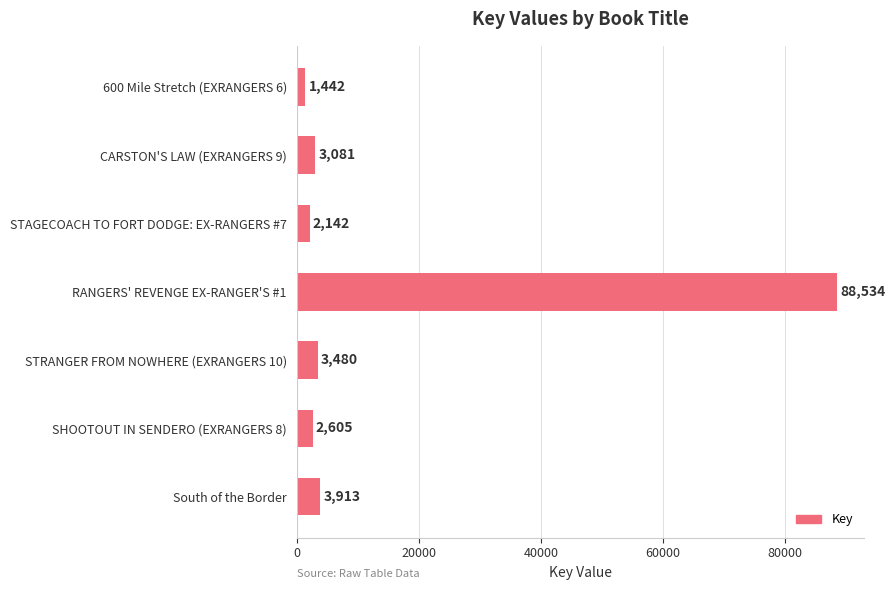

What value does the data have at SHOOTOUT IN SENDERO (EXRANGERS 8)?

2605